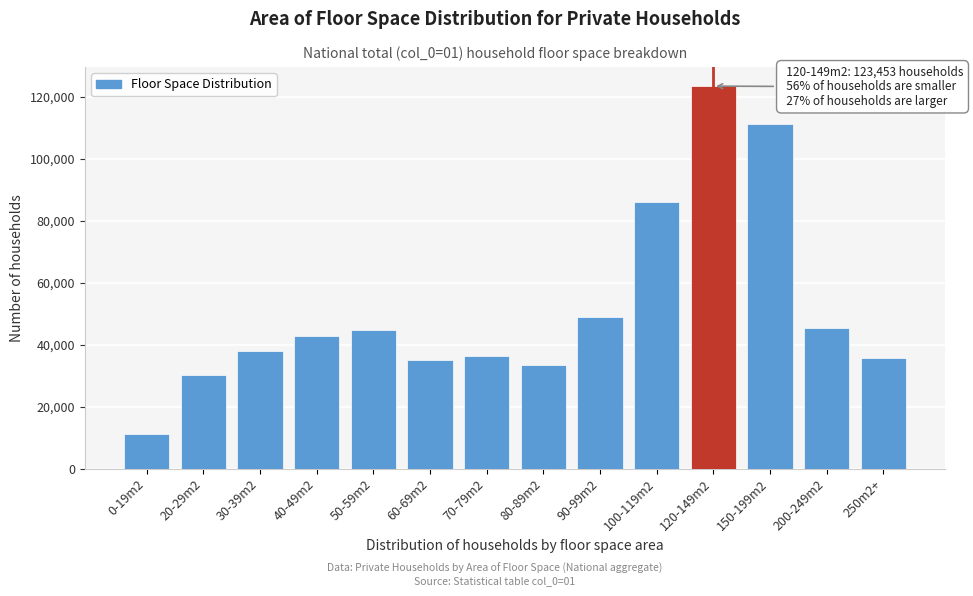

Reading right to left, extract all data points from this chart.

35706	45487	111221	123453	86006	48998	33350	36483	35063	44731	42763	38124	30339	11319